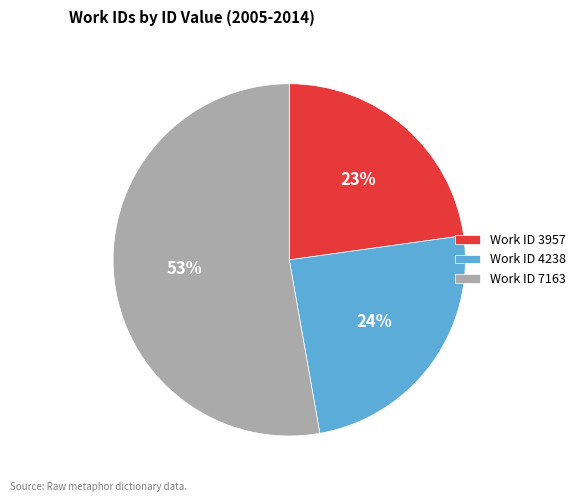

Approximately how many times larger is the value at Work ID 3957 compared to Work ID 7163?

0.4